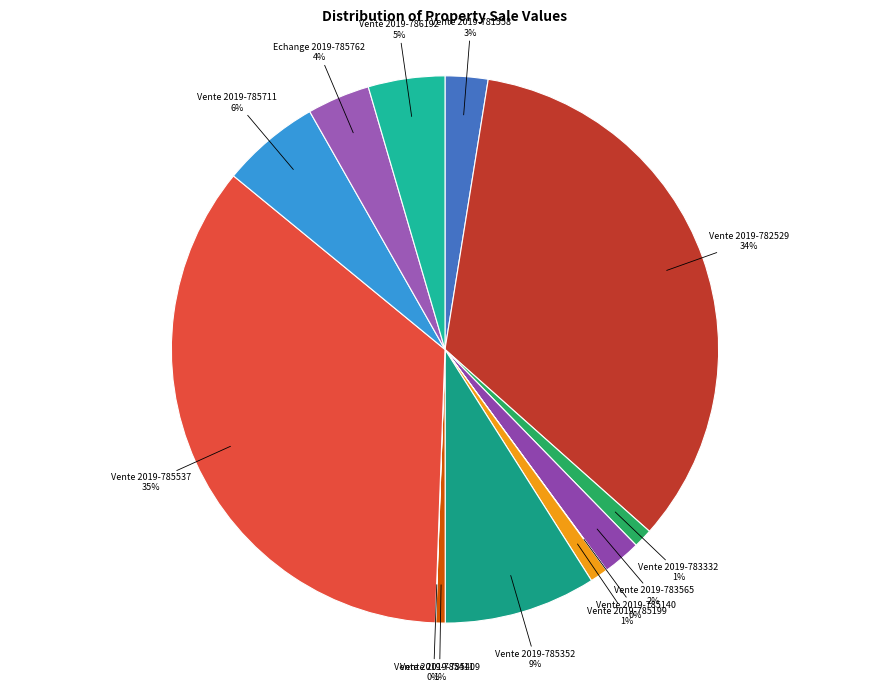

Which category has the biggest portion of the pie?

Vente 2019-785537